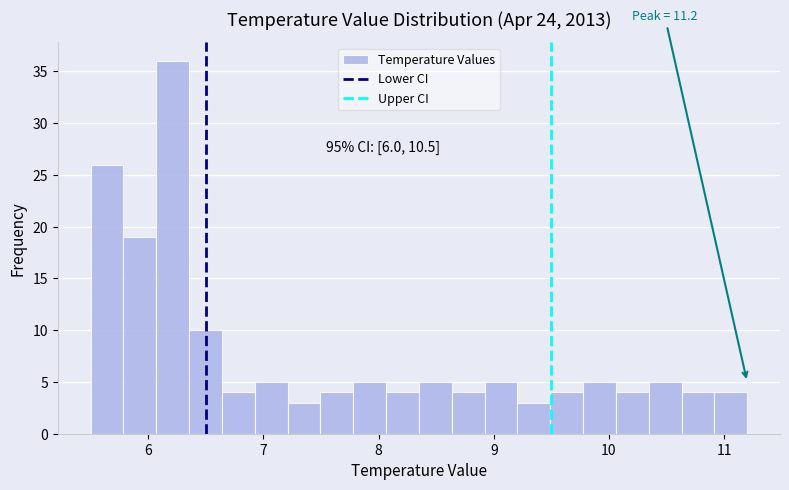

Around what value on the x-axis is the tallest bar? Give the approximate position of its centre, as read against the axis.

6.2